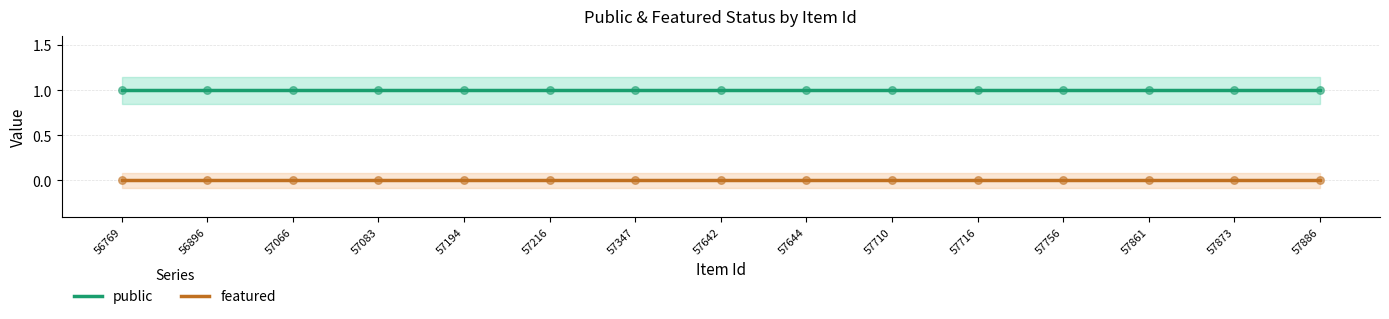

Which series contains the highest Y value?

public